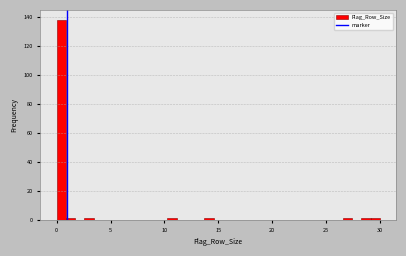

Read against the x-axis, roughly where is the centre of the tallest bar?

0.5